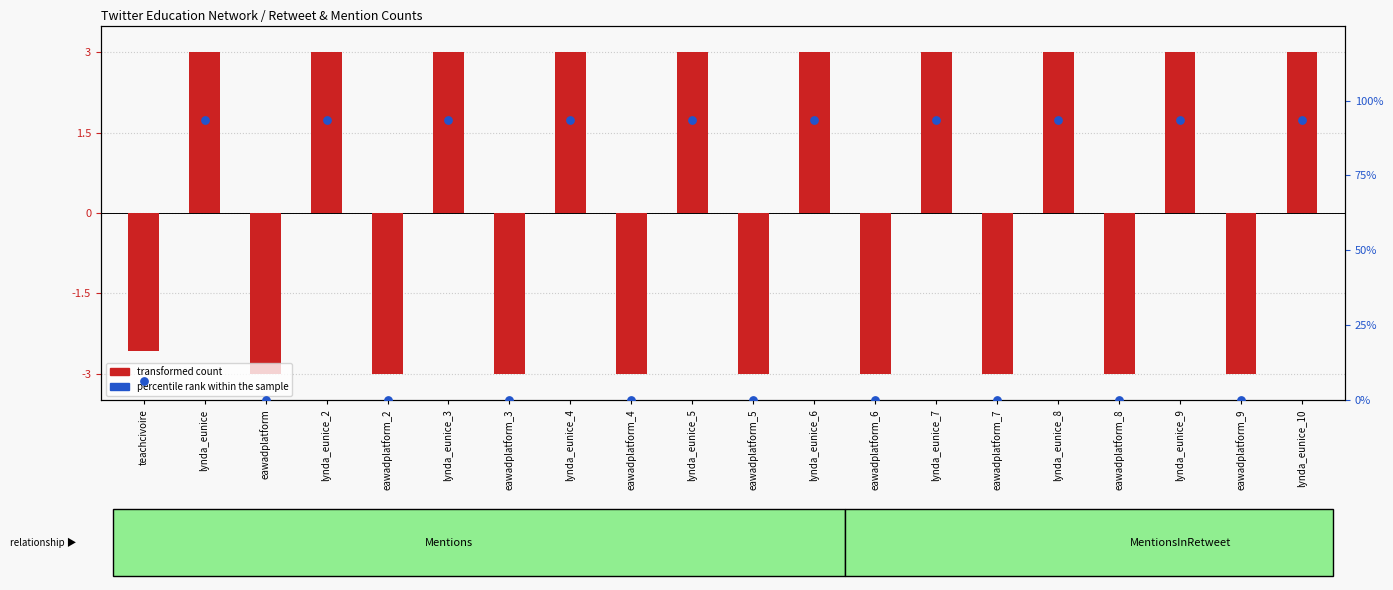

Which series has the widest spread of Y values?

percentile rank within the sample